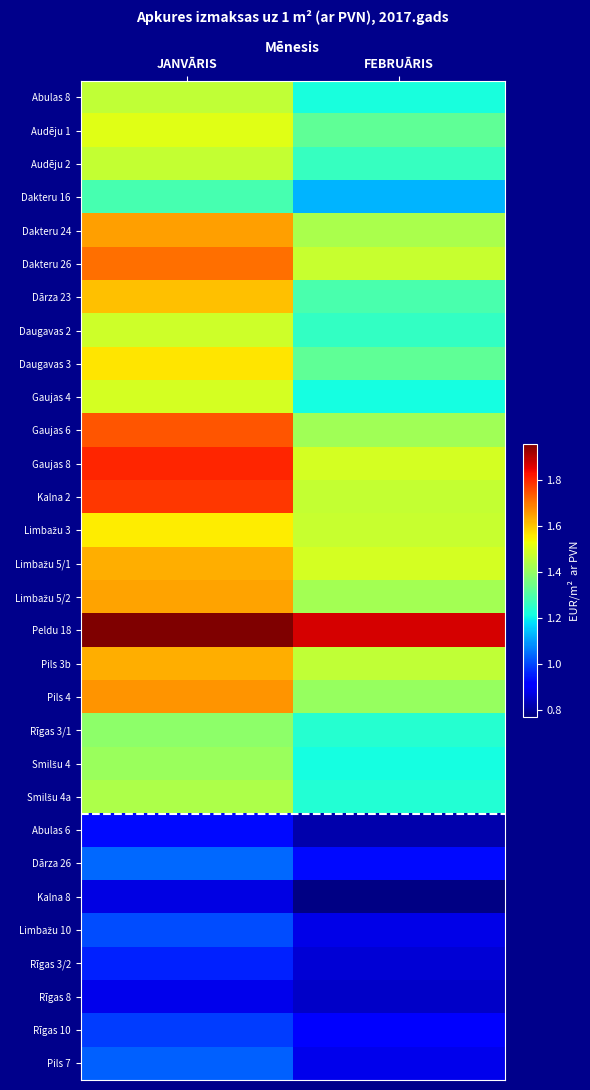

What is the spread (max minus min) of values at FEBRUĀRIS?

1.1